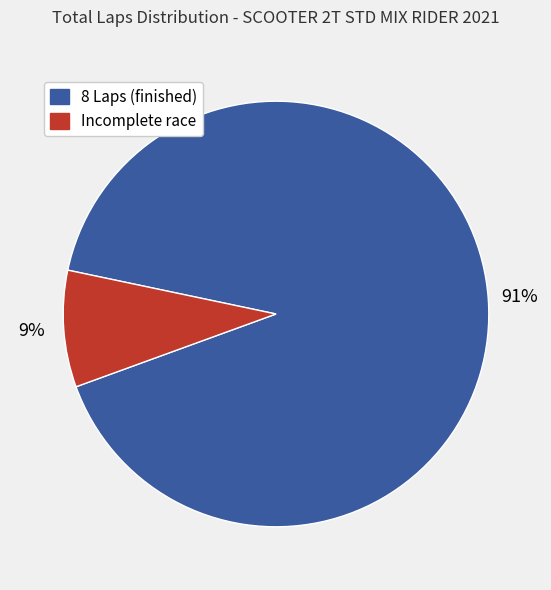

Does any single category account for the majority?

Yes